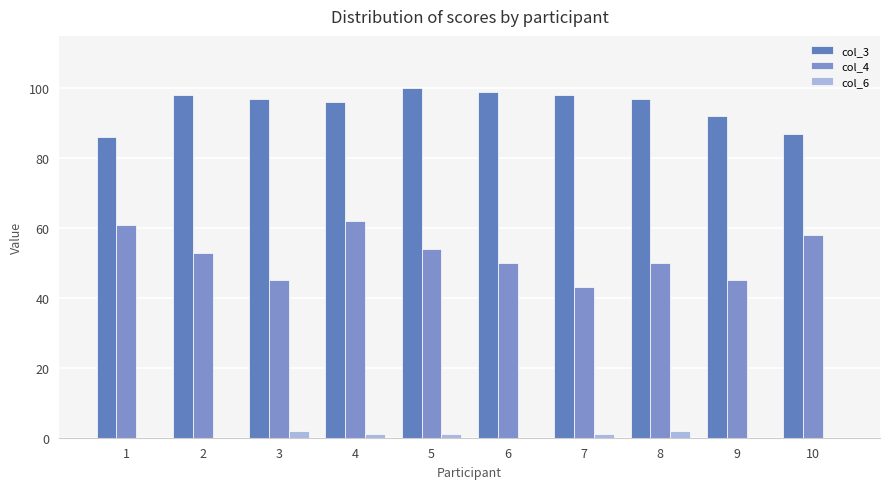

What is the difference between the highest and lowest values at 9?

92